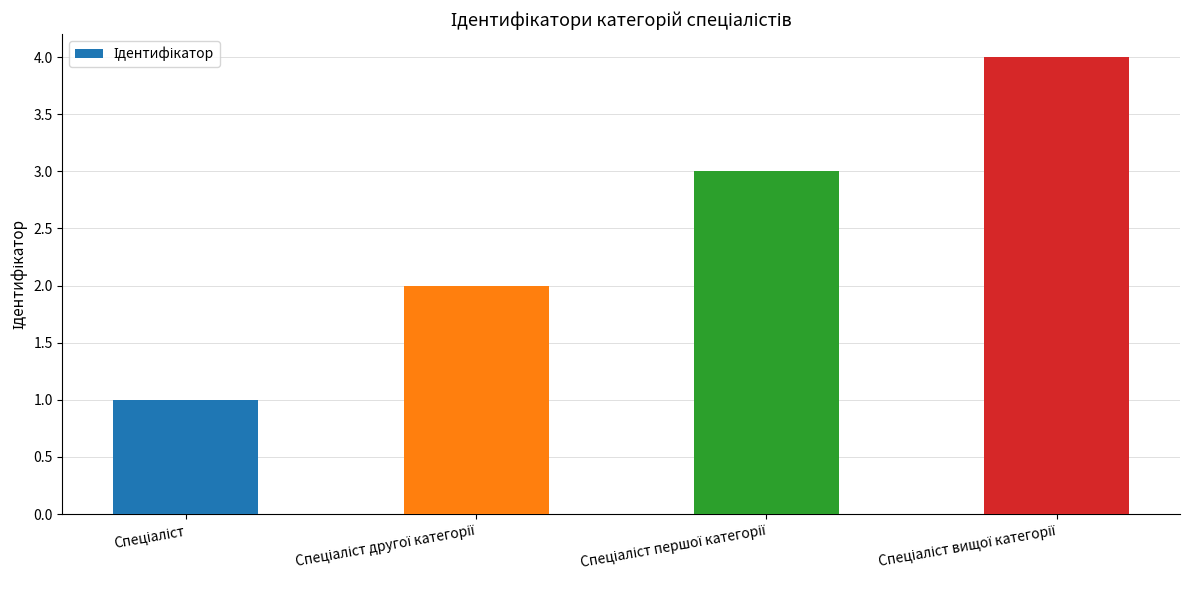

What is the greatest value displayed?

4